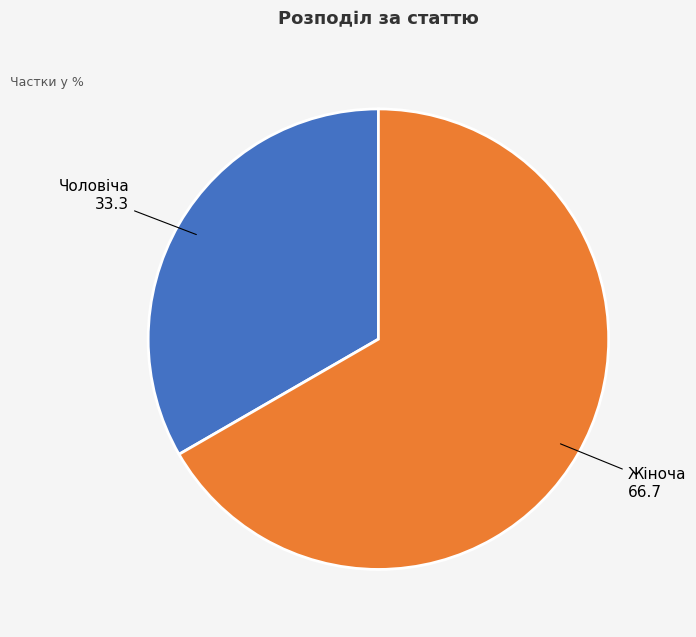

What is the smallest slice in the pie chart?

Чоловіча